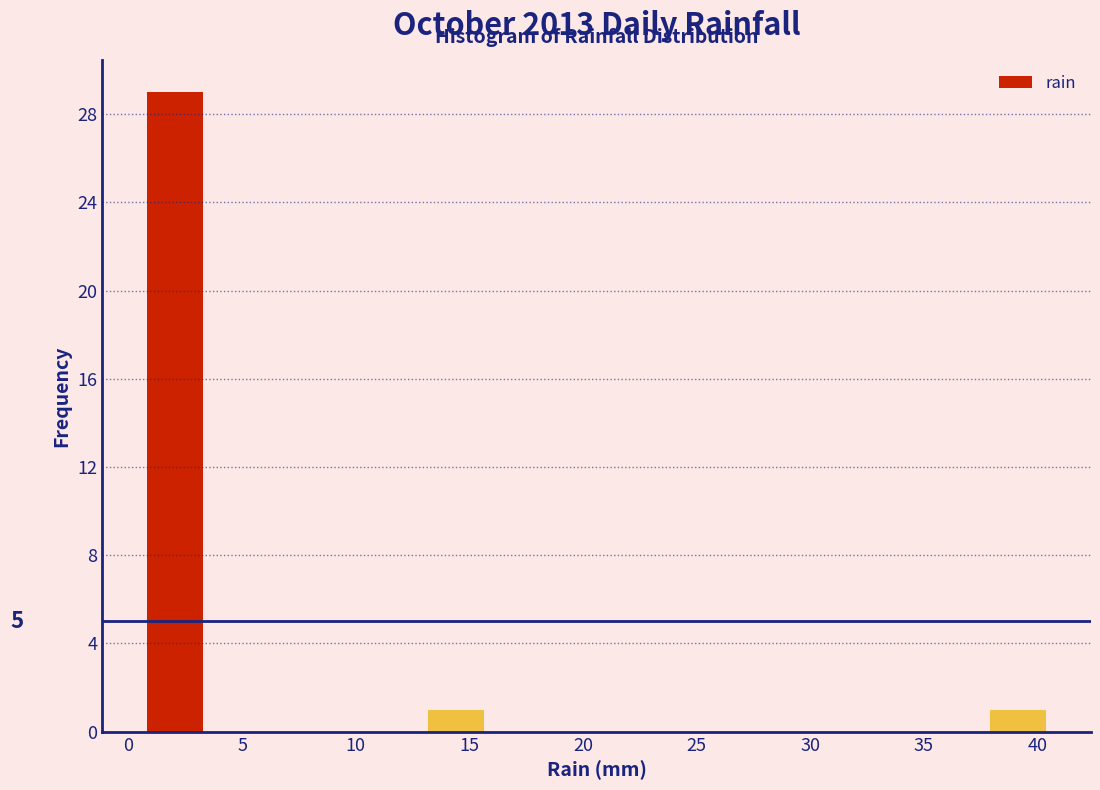

Over which range of the x-axis is the bar tallest?

0.0 to 4.0